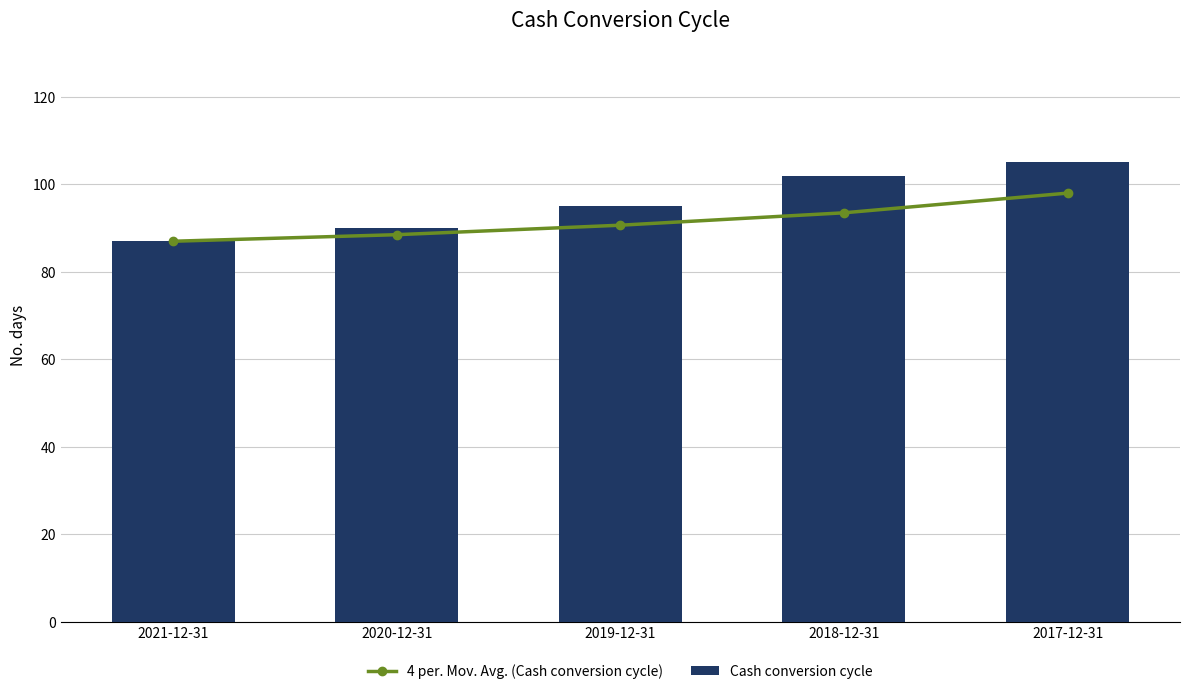

Is the value of 4 per. Mov. Avg. (Cash conversion cycle) at 2020-12-31 greater than the value of Cash conversion cycle at 2018-12-31?

No